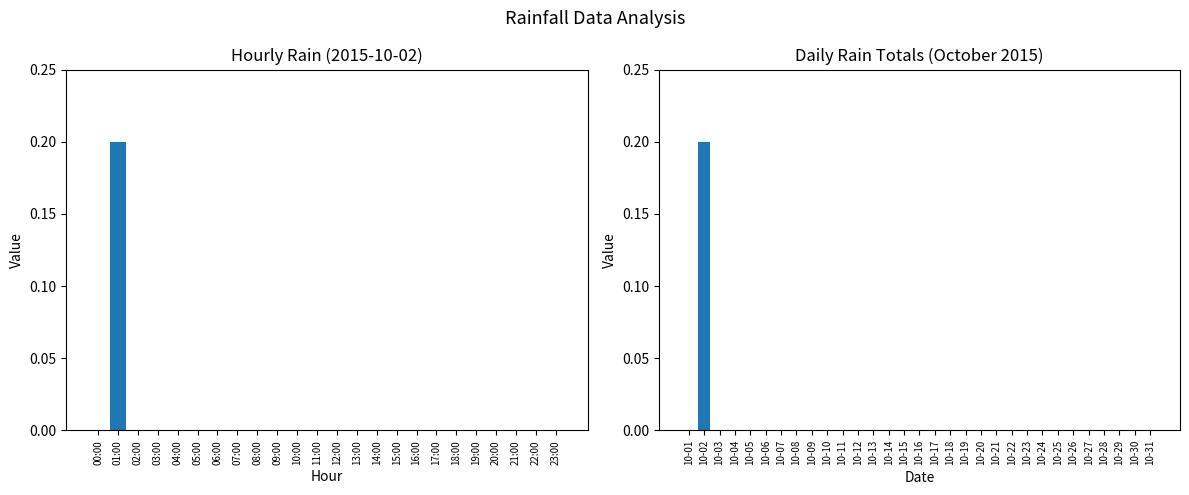

What is the difference between the maximum and minimum values?

0.2